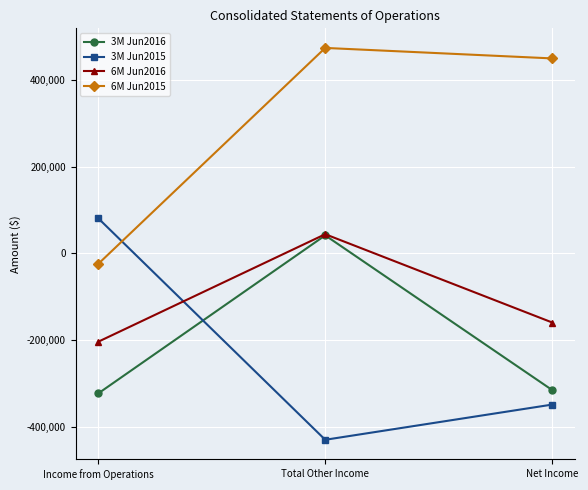

What are all the series names shown in the legend?

3M Jun2016, 3M Jun2015, 6M Jun2016, 6M Jun2015